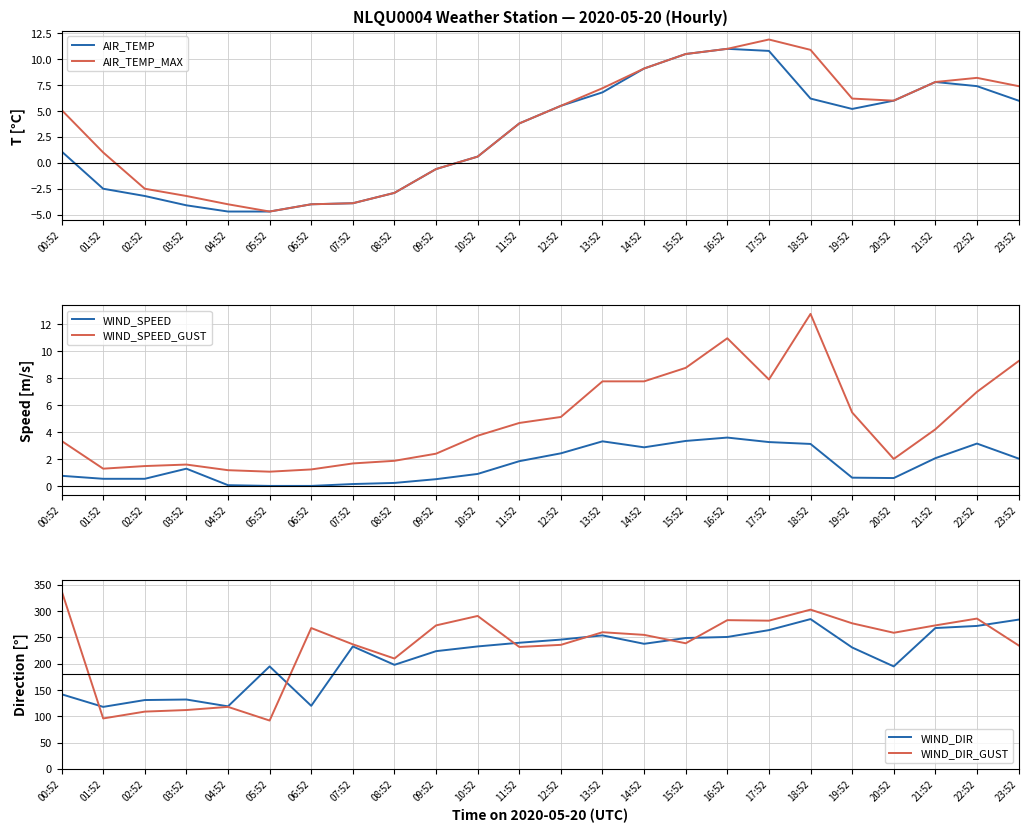

What is the highest value of the WIND_SPEED series?

3.6